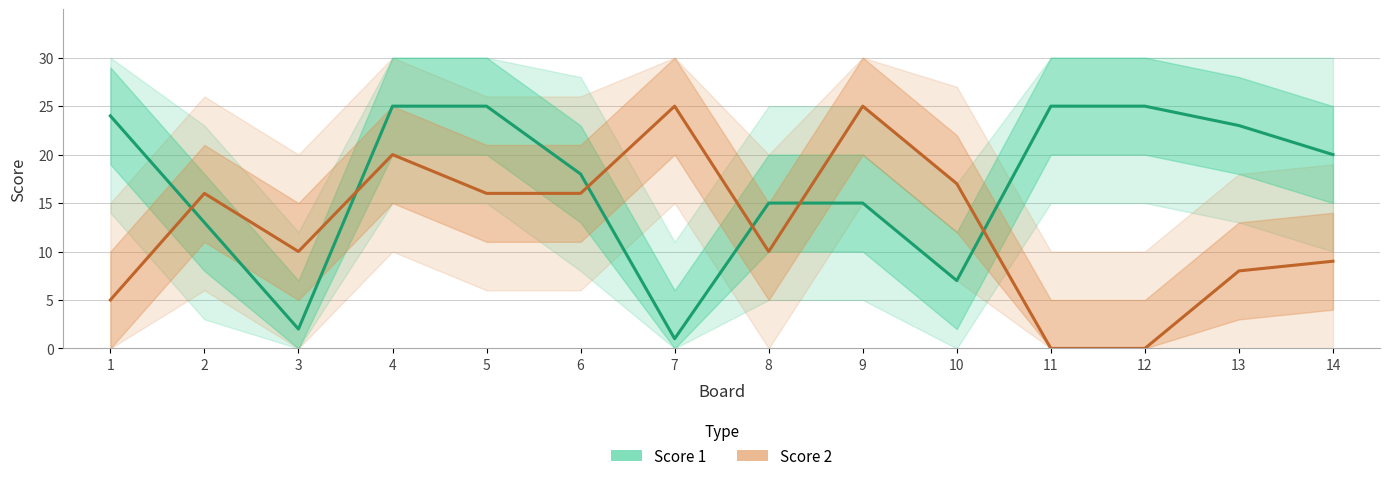

At which label does Score 1 reach its peak?

4